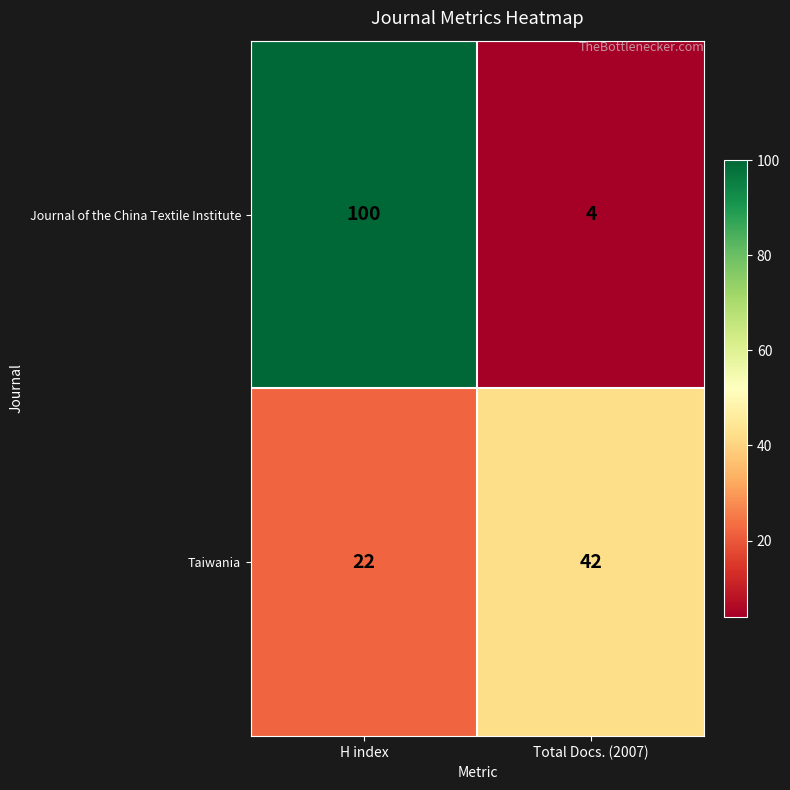

List the series in order of their peak value, lowest first.

Taiwania, Journal of the China Textile Institute